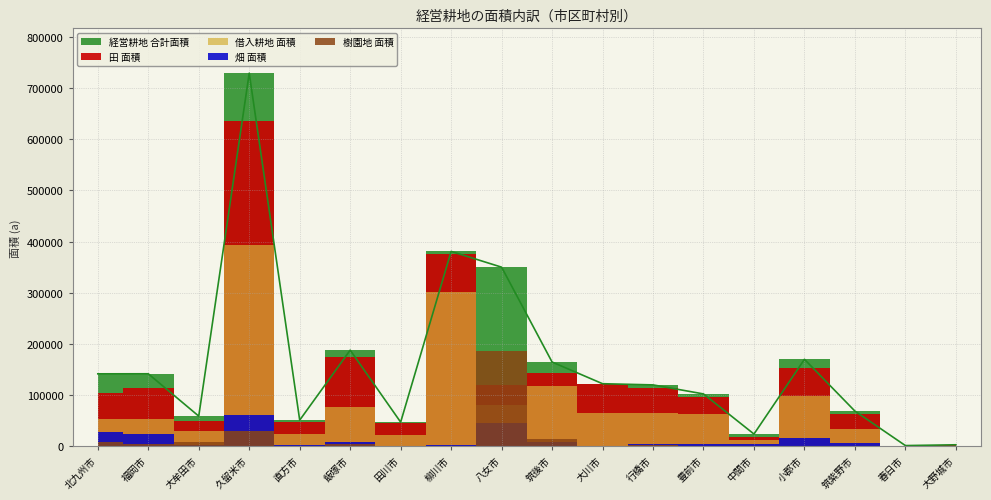

What is the minimum value for 田 面積?

1072